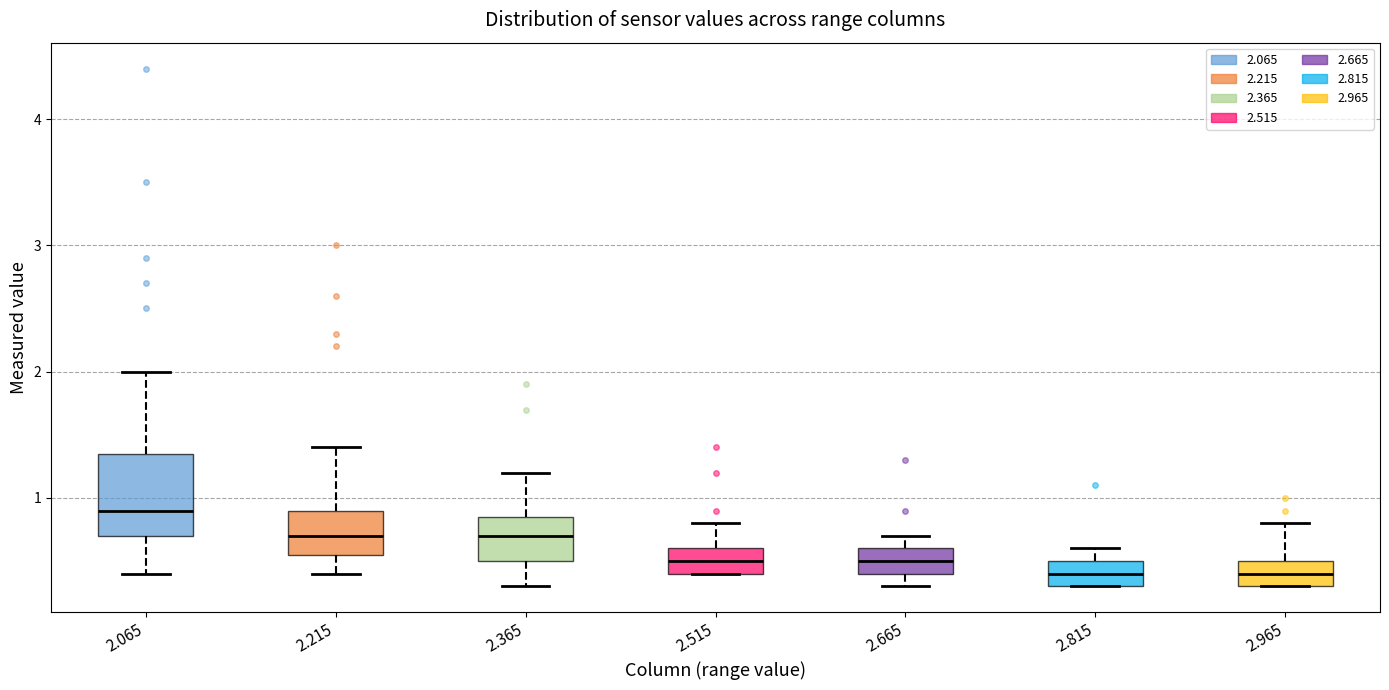

Reading left to right, read every box against the y-axis: the position of its median line, the range the box covers, and the ends of its whiskers. The values are not printed on the chart, so give them approximately, as read against the axis.

2.065: median 0.9, box 0.7 to 1.4, whiskers 0.4 to 2.0
2.215: median 0.7, box 0.6 to 0.9, whiskers 0.4 to 1.4
2.365: median 0.7, box 0.5 to 0.9, whiskers 0.3 to 1.2
2.515: median 0.5, box 0.4 to 0.6, whiskers 0.4 to 0.8
2.665: median 0.5, box 0.4 to 0.6, whiskers 0.3 to 0.7
2.815: median 0.4, box 0.3 to 0.5, whiskers 0.3 to 0.6
2.965: median 0.4, box 0.3 to 0.5, whiskers 0.3 to 0.8